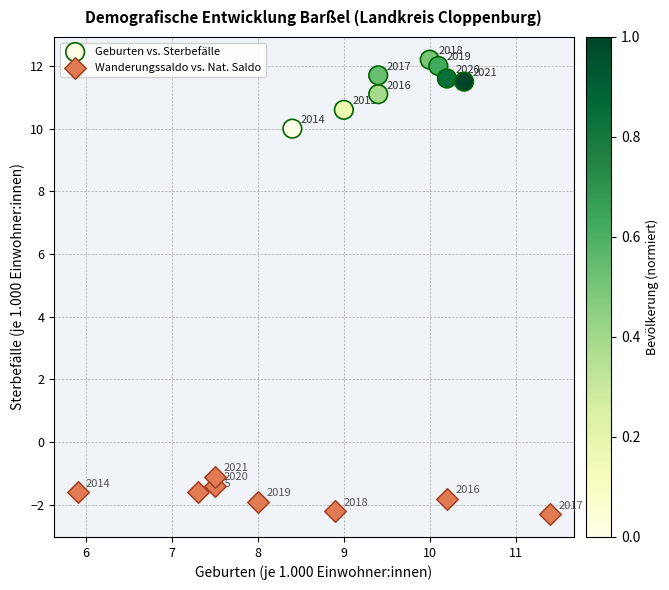

Which series contains the highest Y value?

Geburten vs. Sterbefälle